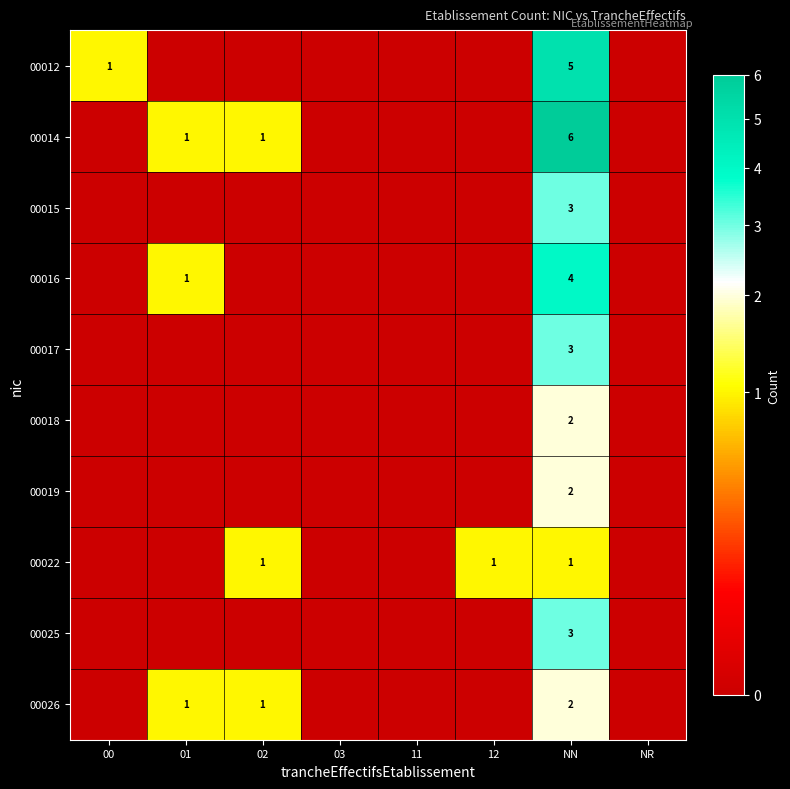

True or false: 00012 has a value of 8 at NN.

False